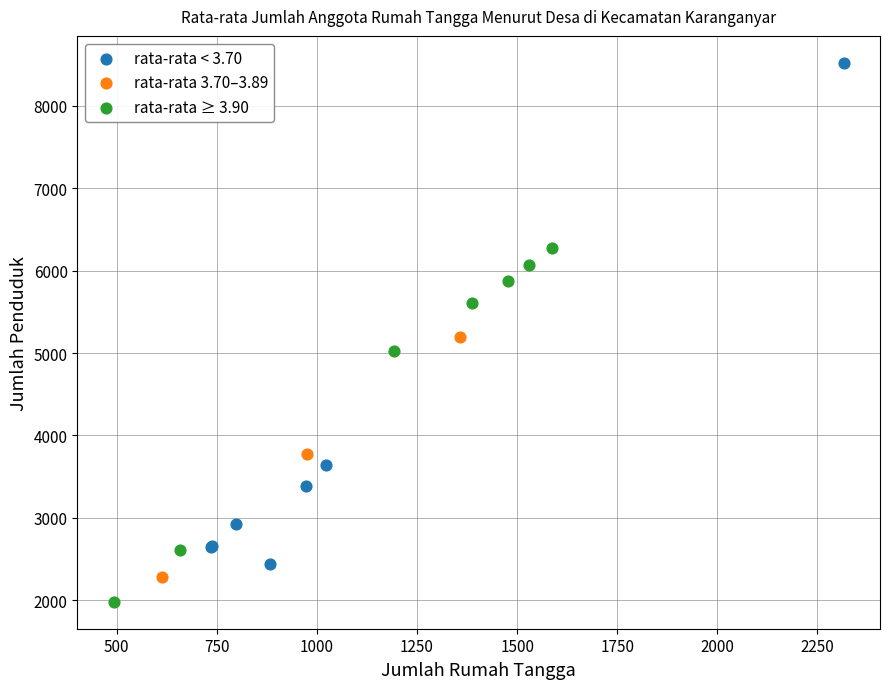

Which series has the widest spread of Y values?

rata-rata < 3.70